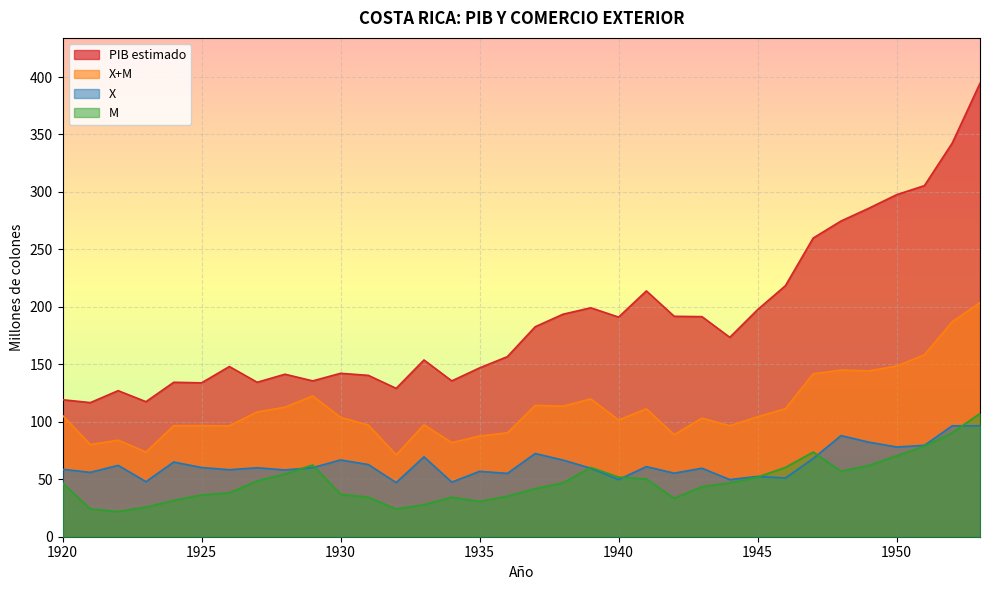

True or false: M has more than 0 interior local peaks.

True